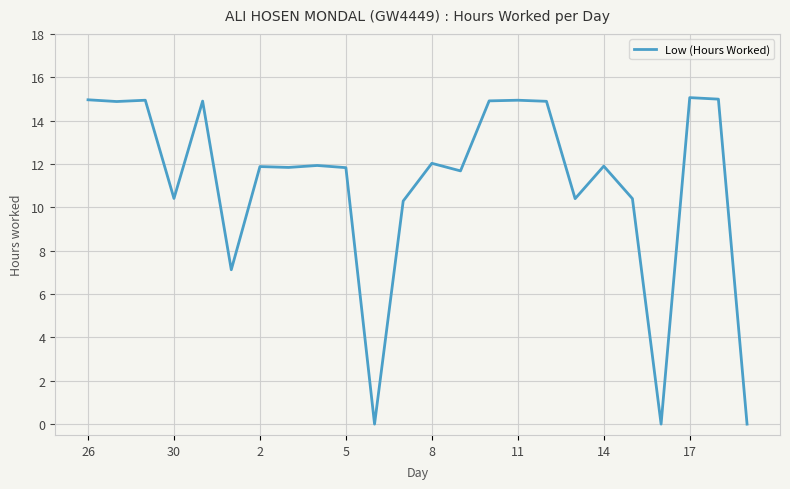

What is the maximum value shown in the chart?

15.1